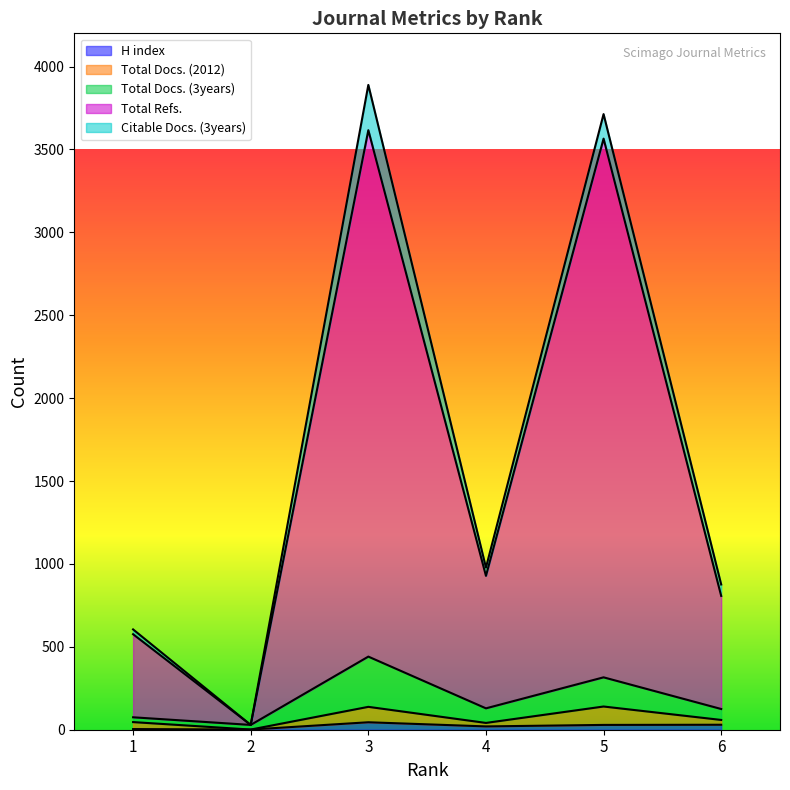

The H index series shows 19 at 6. True or false?

False